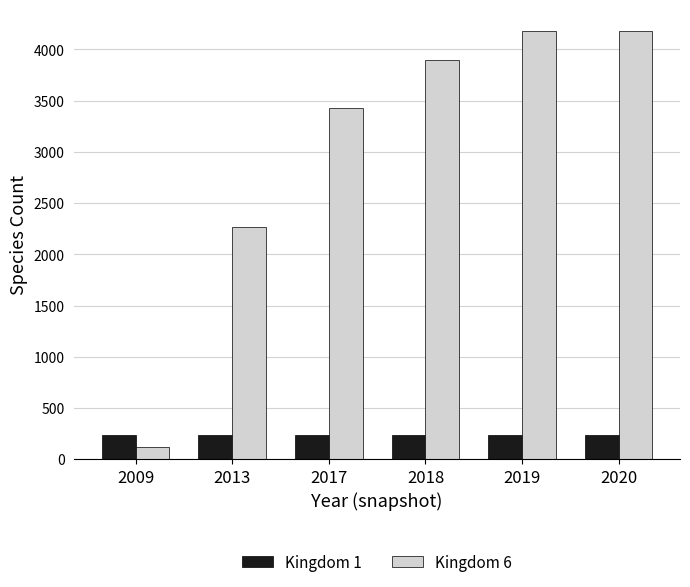

What is the sum of all Kingdom 6 values?

18077